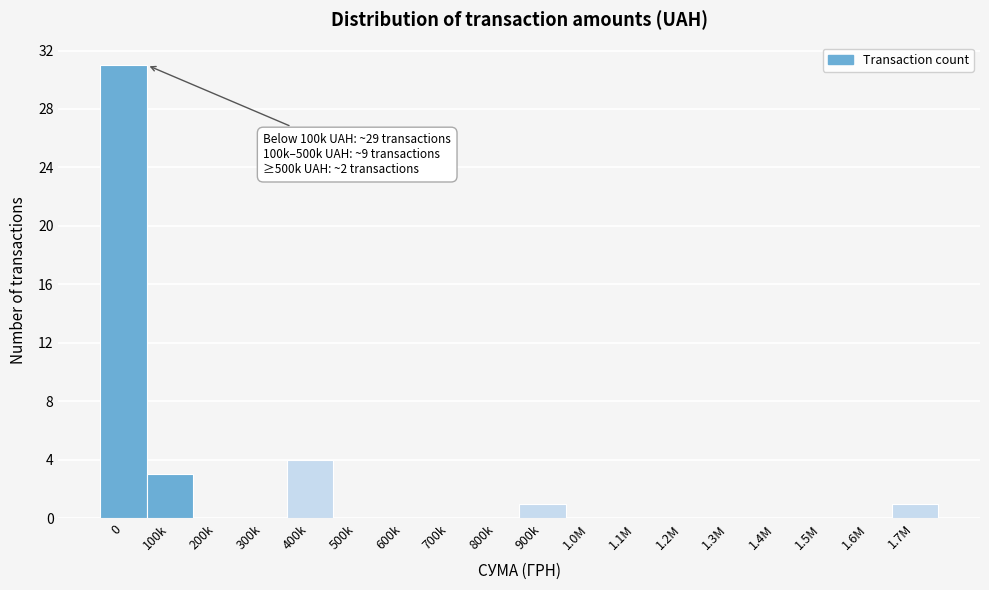

Reading left to right, transcribe all the data shown in this chart.

0=31	100k=3	200k=0	300k=0	400k=4	500k=0	600k=0	700k=0	800k=0	900k=1	1.0M=0	1.1M=0	1.2M=0	1.3M=0	1.4M=0	1.5M=0	1.6M=0	1.7M=1